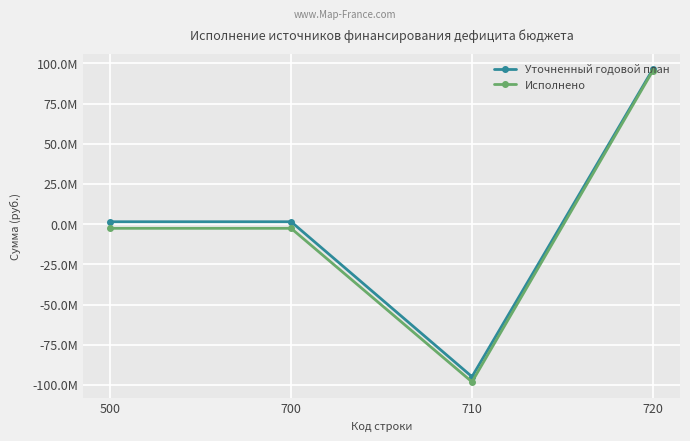

What is the approximate value of Исполнено at 710?

-98078968.0